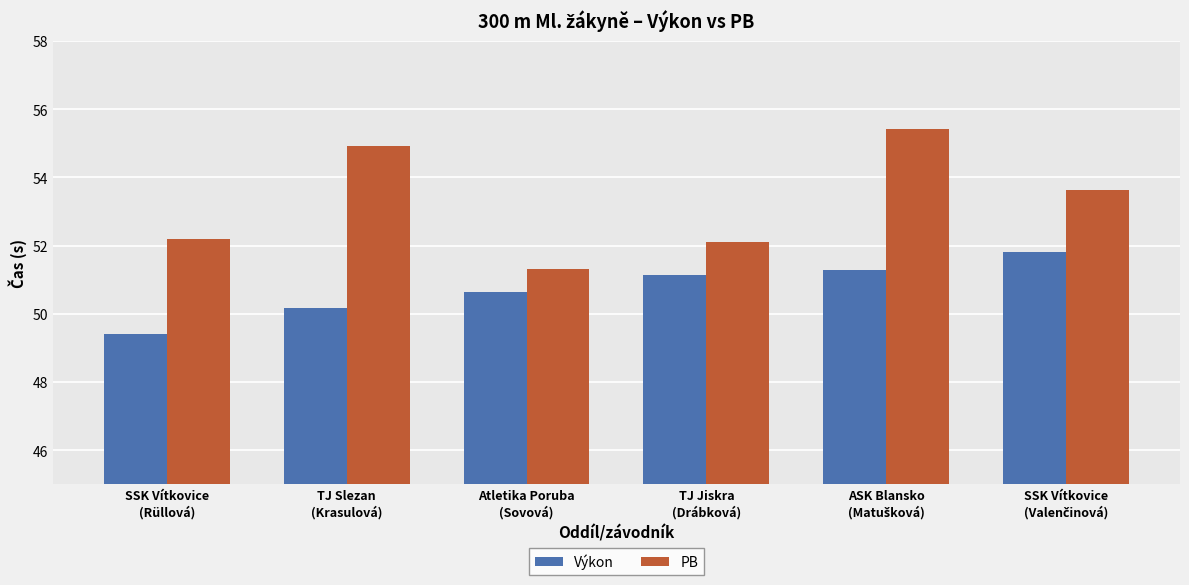

How many groups of bars are there?

6